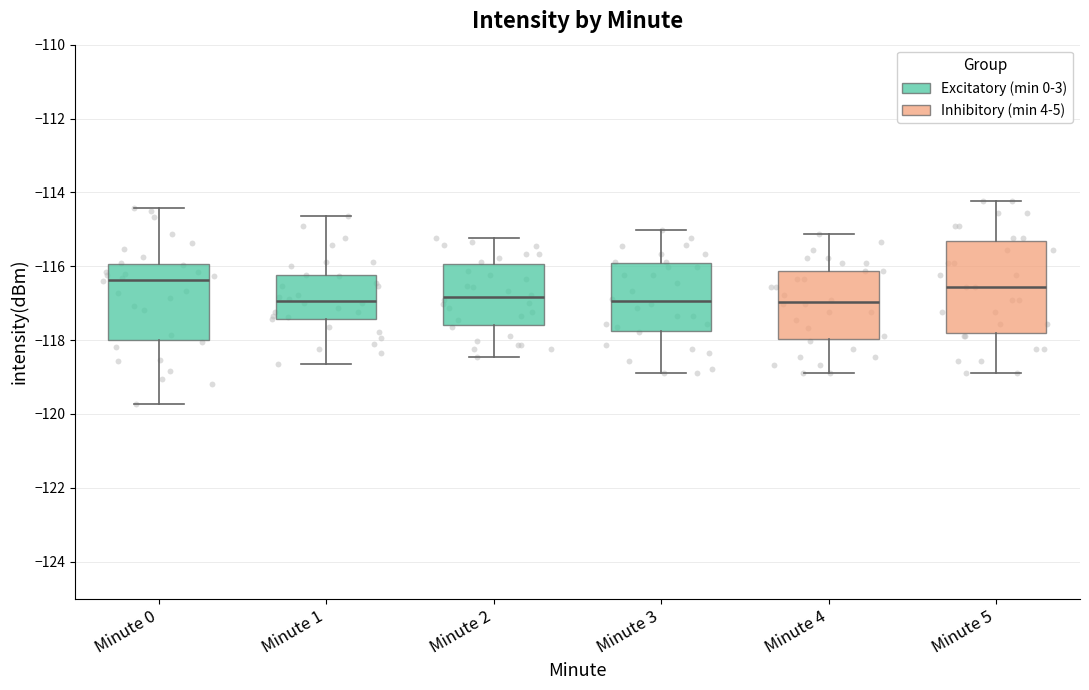

Reading left to right, read every box against the y-axis: the position of its median line, the range the box covers, and the ends of its whiskers. The values are not printed on the chart, so give them approximately, as read against the axis.

Minute 0: median -116.4, box -118.0 to -116.0, whiskers -119.8 to -114.4
Minute 1: median -117.0, box -117.4 to -116.2, whiskers -118.6 to -114.6
Minute 2: median -116.8, box -117.6 to -116.0, whiskers -118.4 to -115.2
Minute 3: median -117.0, box -117.8 to -116.0, whiskers -119.0 to -115.0
Minute 4: median -117.0, box -118.0 to -116.2, whiskers -118.8 to -115.2
Minute 5: median -116.6, box -117.8 to -115.4, whiskers -119.0 to -114.2